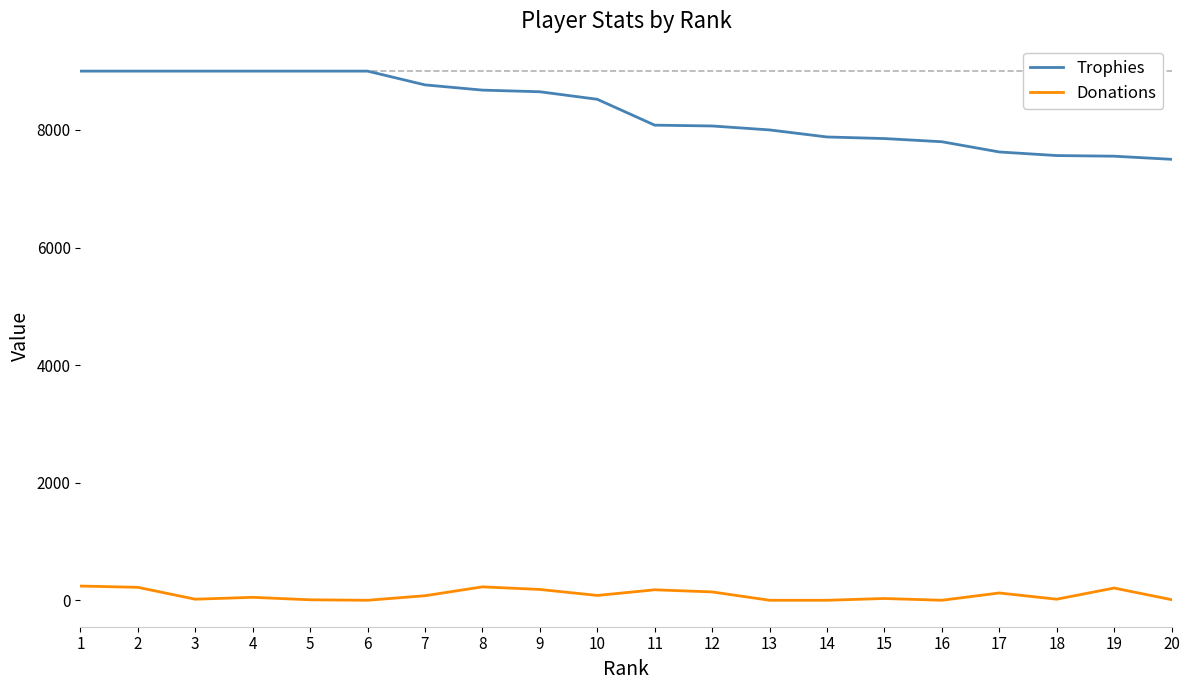

The value of Trophies at 3 is 9000. True or false?

True